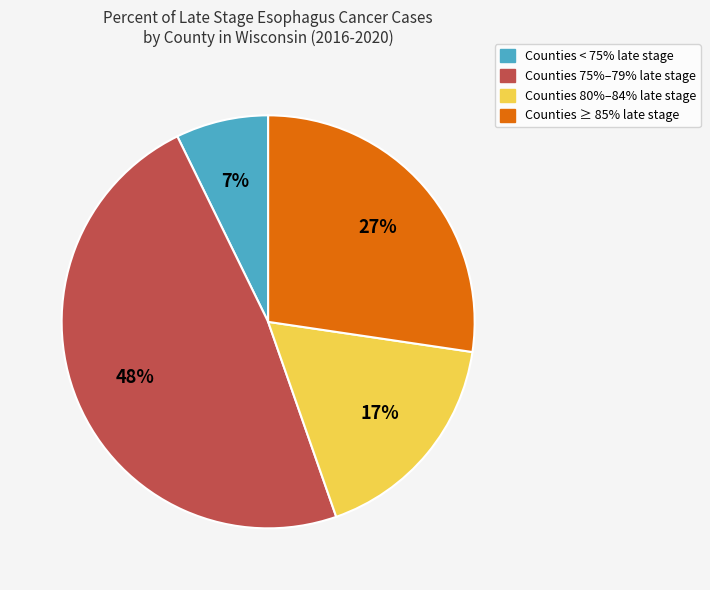

To the nearest percent, what portion does Counties ≥ 85% late stage represent?

27%